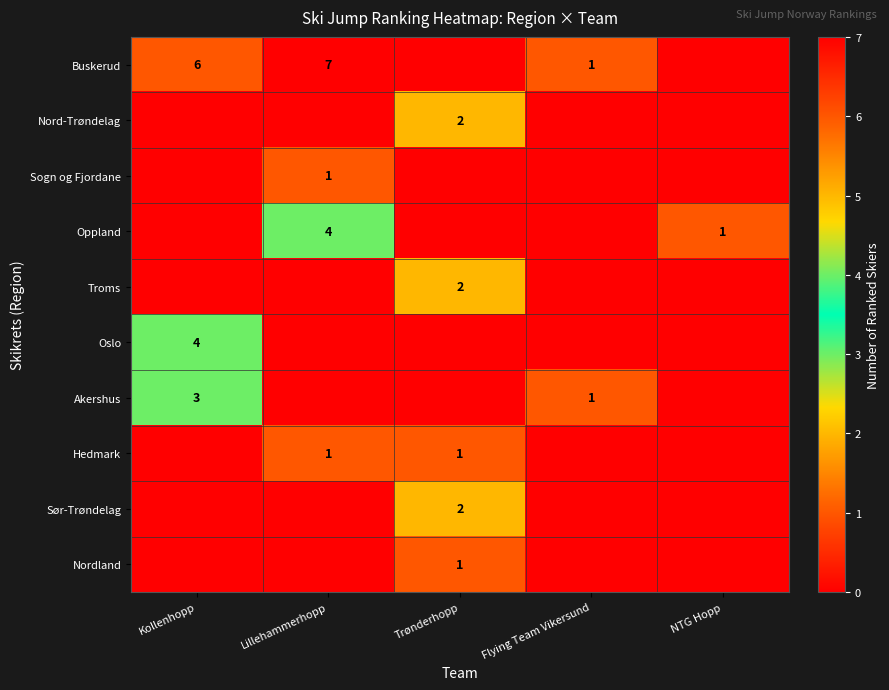

What is the difference between the Oppland values at Lillehammerhopp and NTG Hopp?

3